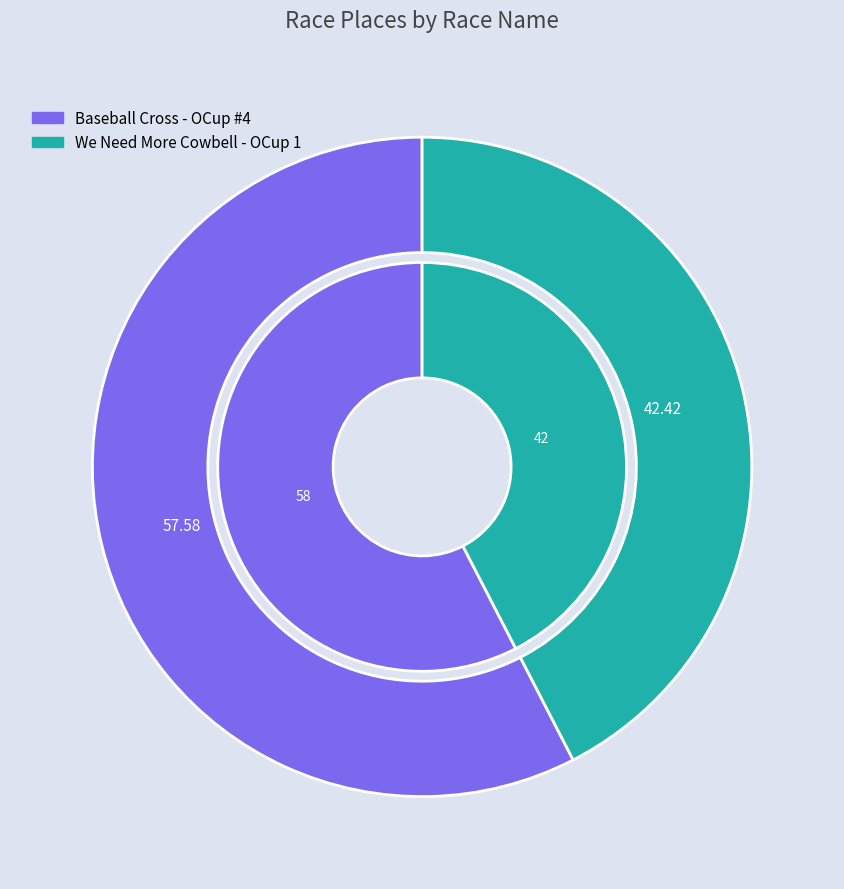

To the nearest percent, what is the average slice percentage?

50%